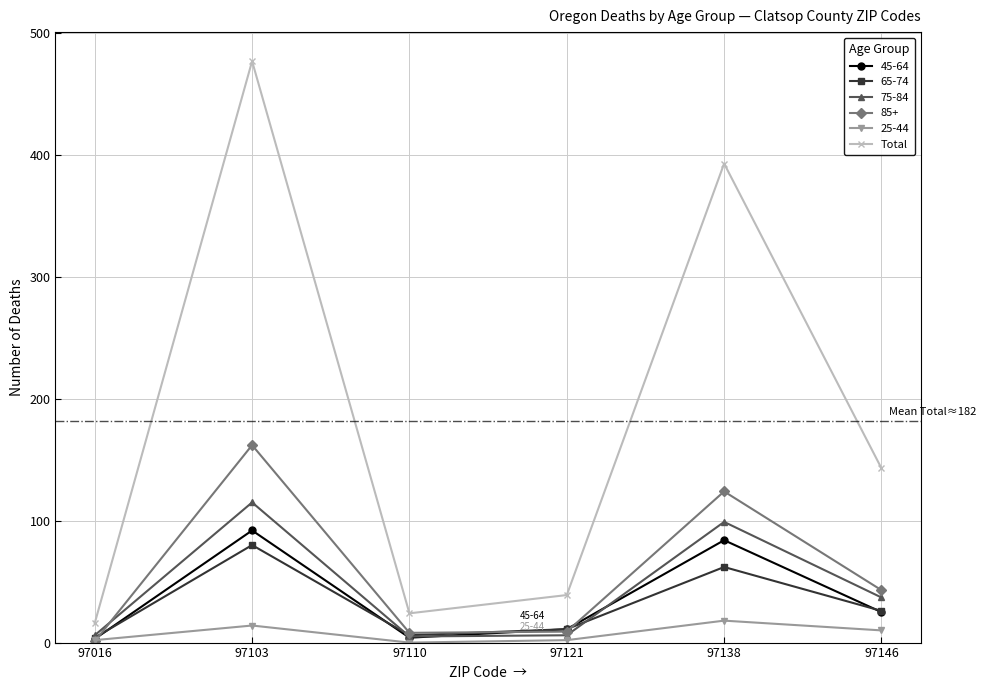

The 65-74 series shows 80 at 97103. True or false?

True